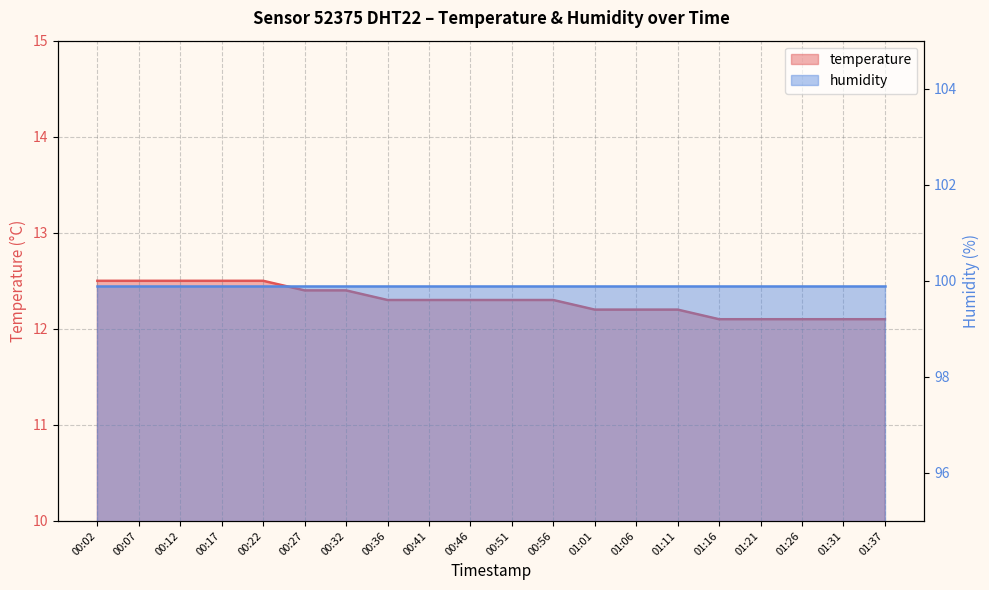

Reading left to right, list all the values displayed in this chart.

12.5	12.5	12.5	12.5	12.5	12.4	12.4	12.3	12.3	12.3	12.3	12.3	12.2	12.2	12.2	12.1	12.1	12.1	12.1	12.1